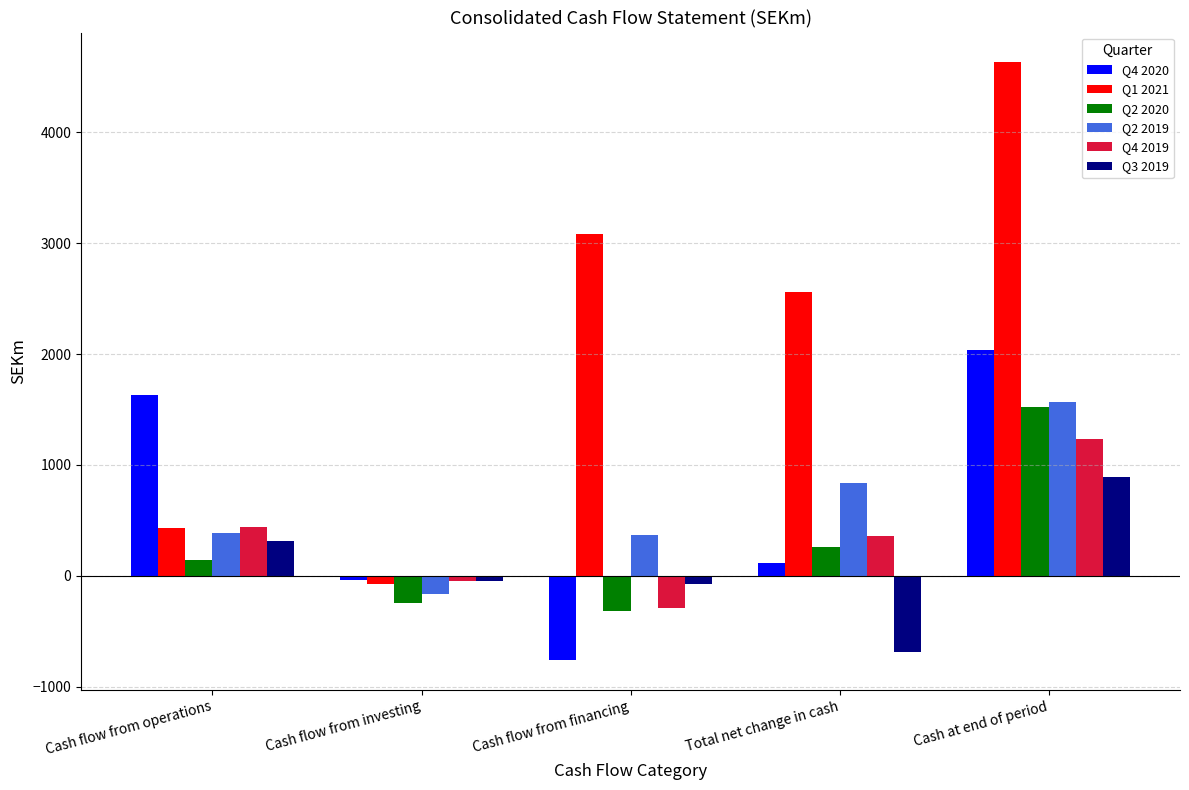

What is the label of the 3rd bar from the left?

Cash flow from financing